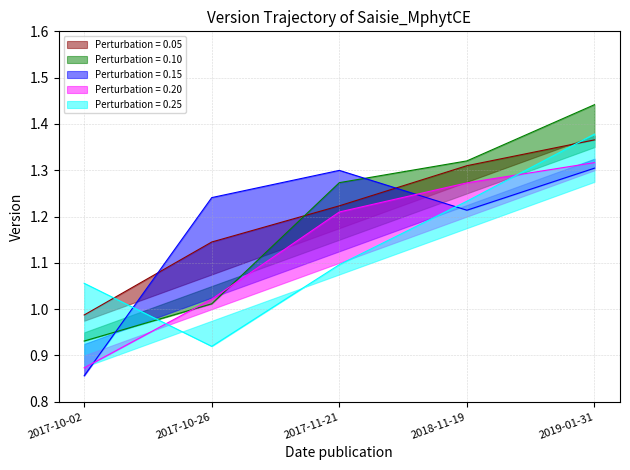

Is it true that the value at 2017-10-26 is 0.8?

False